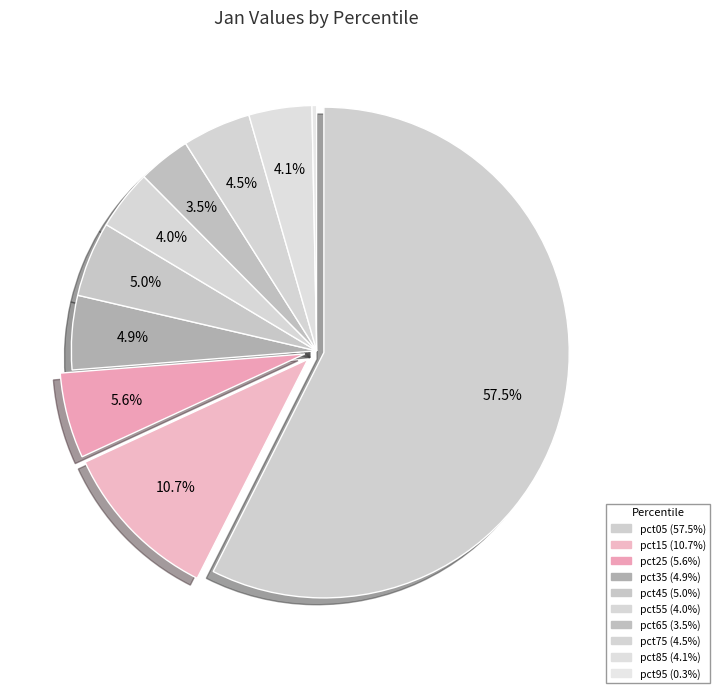

Is pct45 the majority of the pie?

No